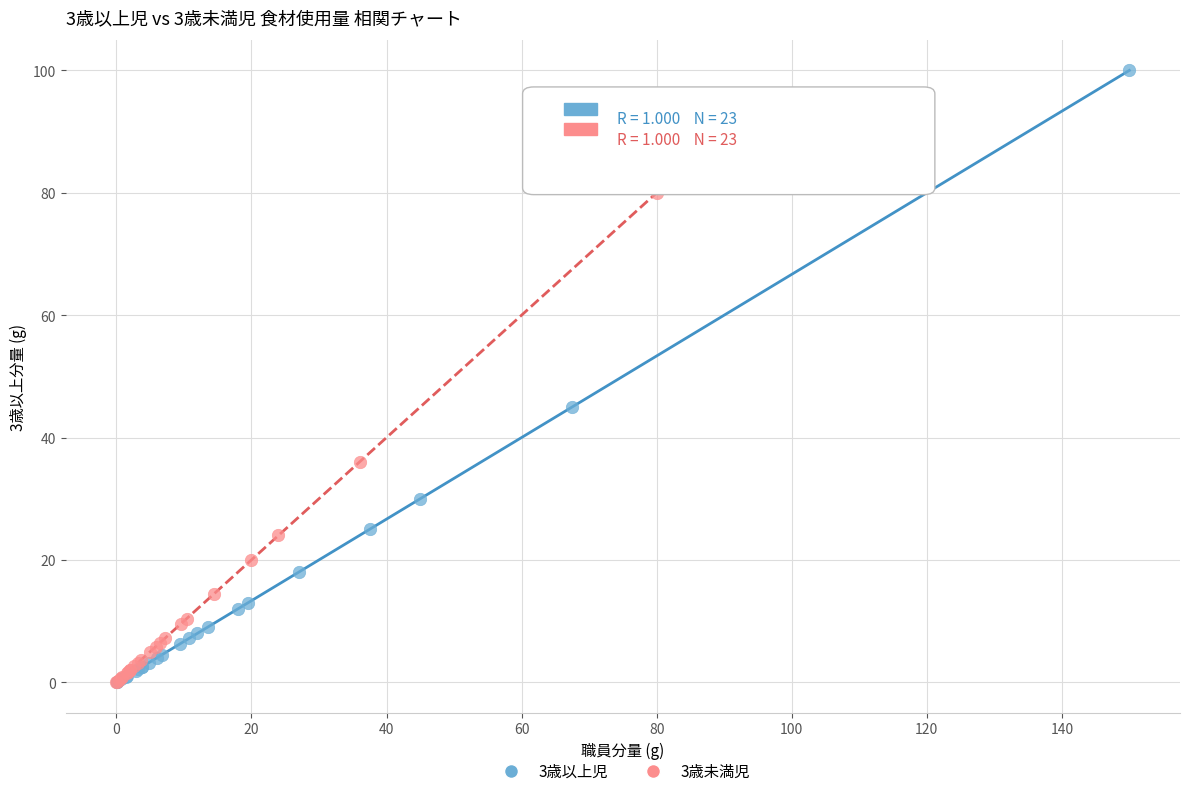

Which series has the widest spread of Y values?

3歳以上児